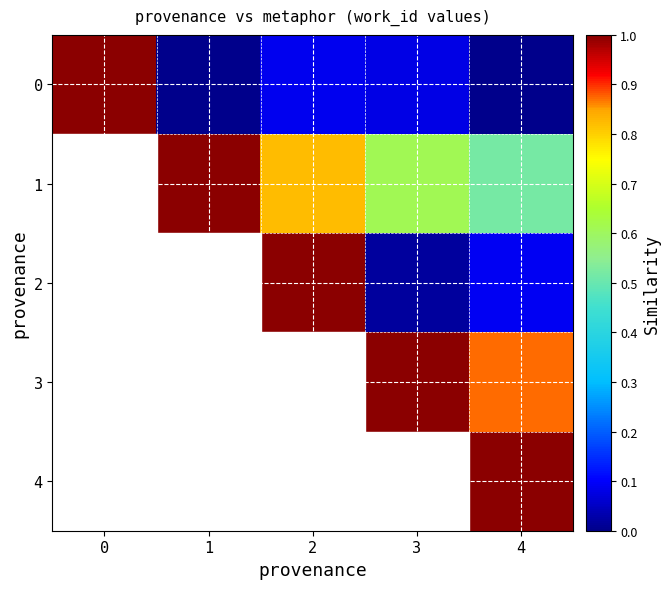

Rank the categories by row_2 value from highest to lowest.

0, 1, 2, 4, 3